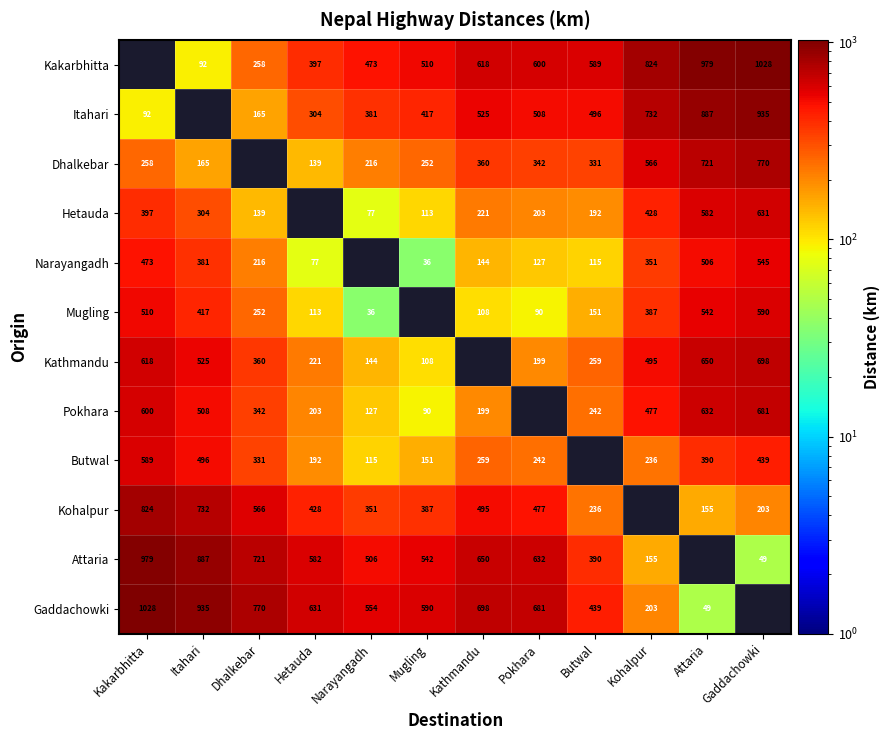

True or false: Butwal has a value of 655.2 at Itahari.

False